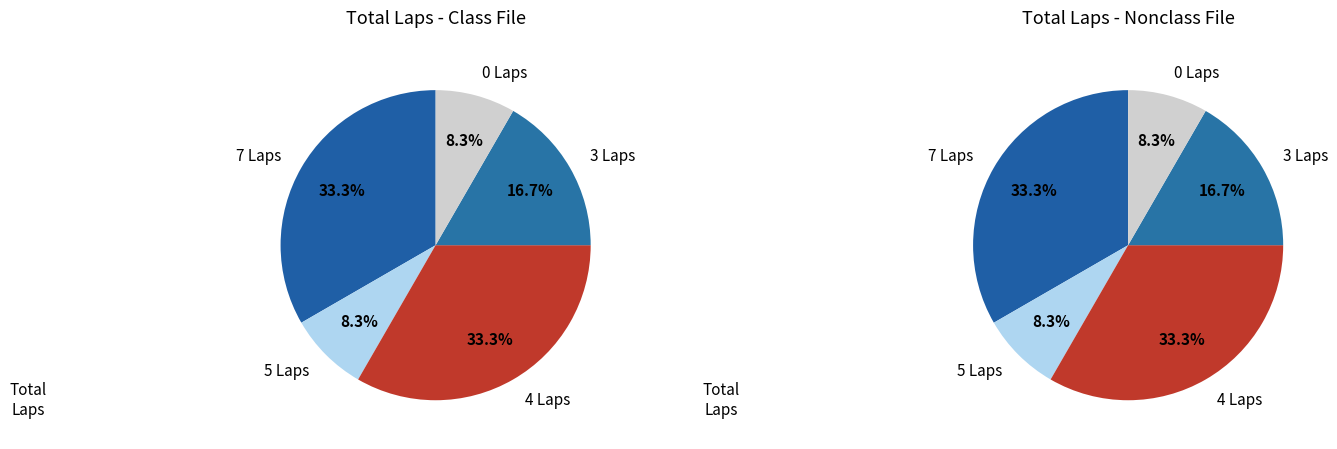

Does Eric Santos account for over 50% of the chart?

No